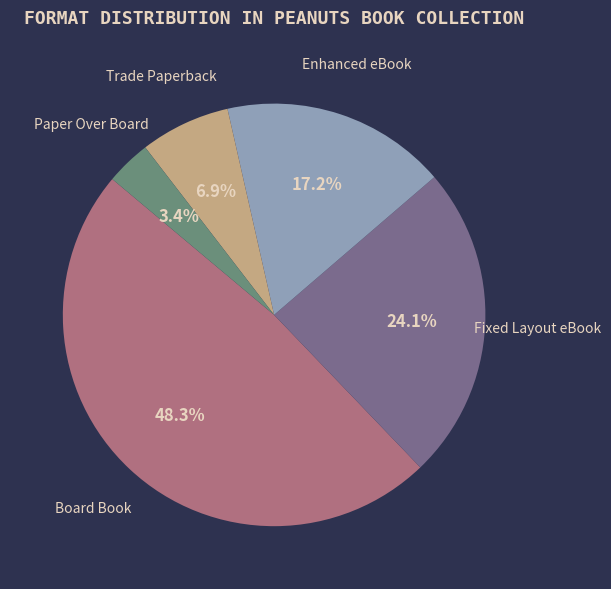

How much of the chart is everything except Trade Paperback?

93.1%